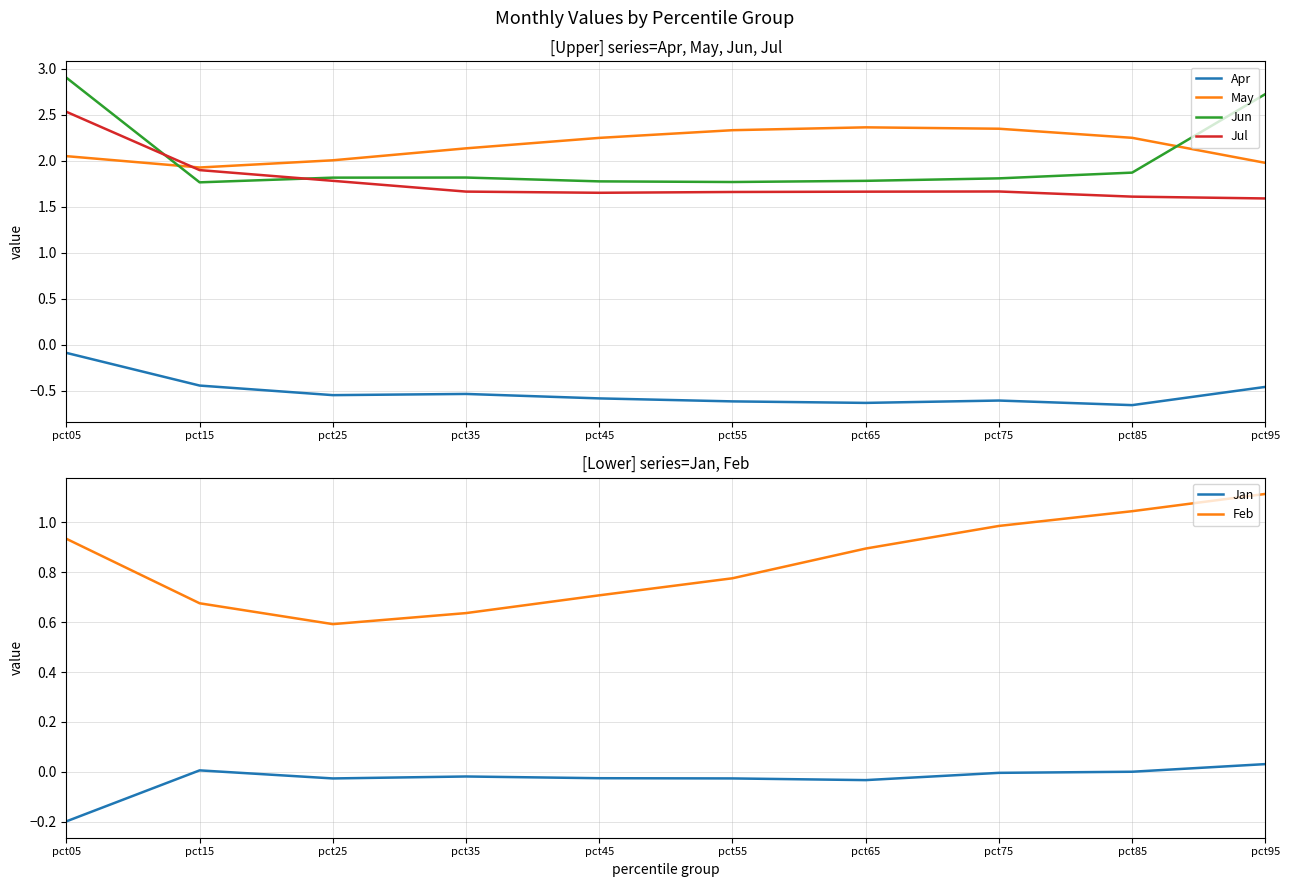

The Jun series shows 1.3 at pct05. True or false?

False